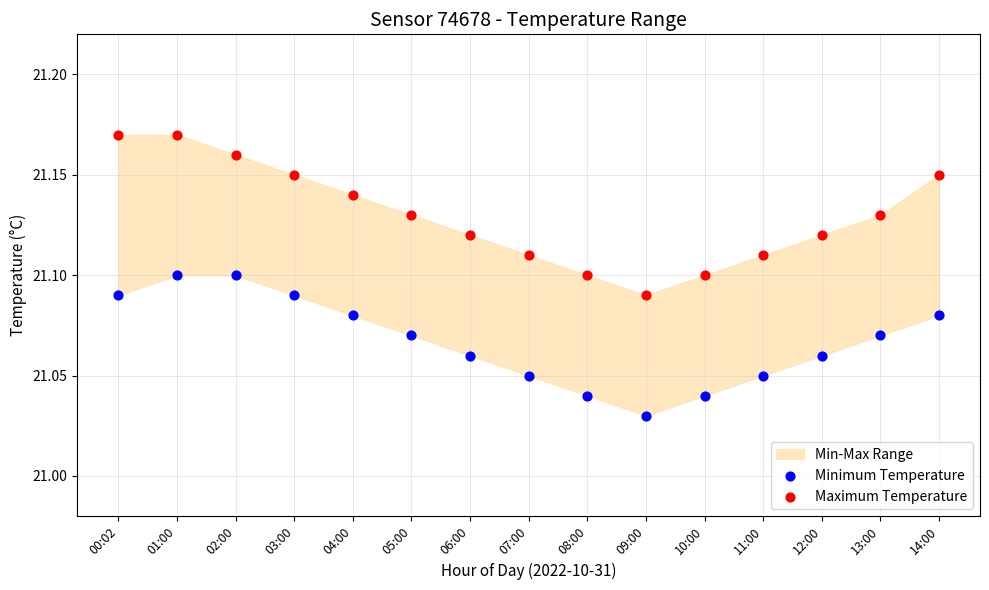

Which series reaches the maximum Y coordinate?

Maximum Temperature